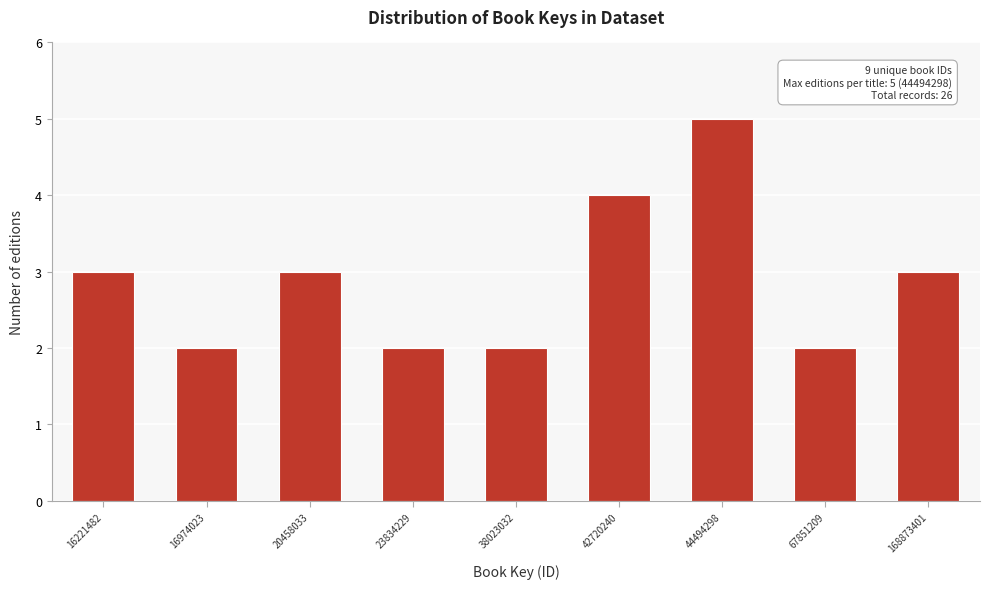

Reading right to left, list all the values displayed in this chart.

168873401=3	67851209=2	44494298=5	42720240=4	38023032=2	23834229=2	20458033=3	16974023=2	16221482=3